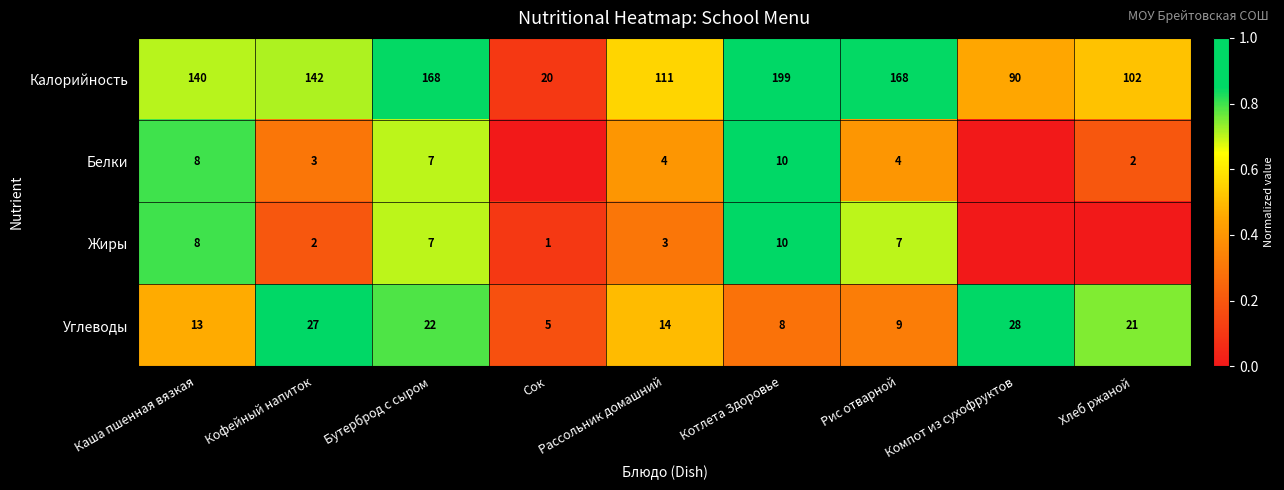

What is the difference between the second highest and second lowest values in the Углеводы series?

19